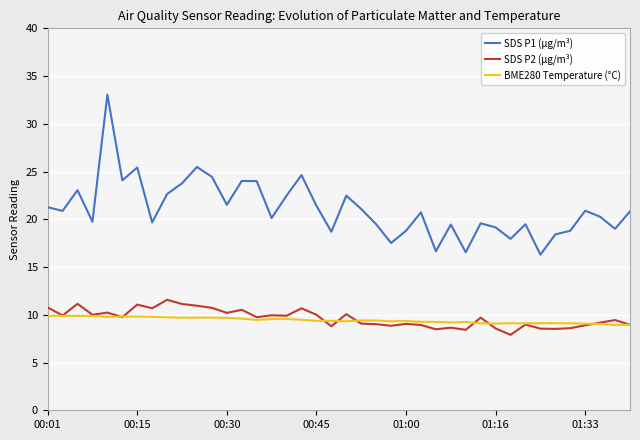

What is the lowest value of the BME280 Temperature (°C) series?

8.9